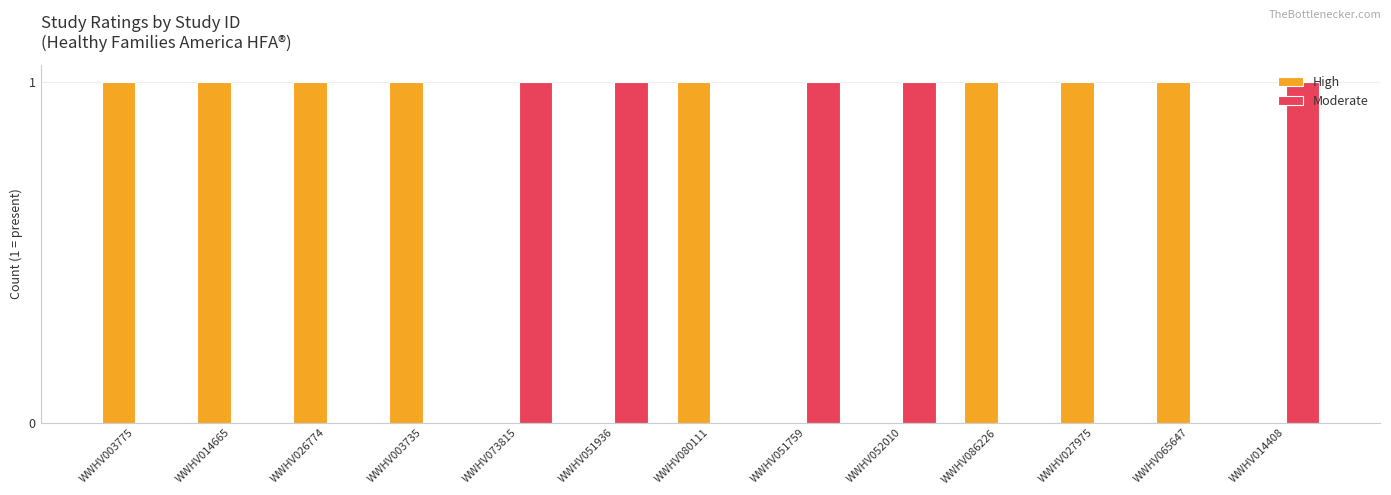

What is the highest value of the Moderate series?

1